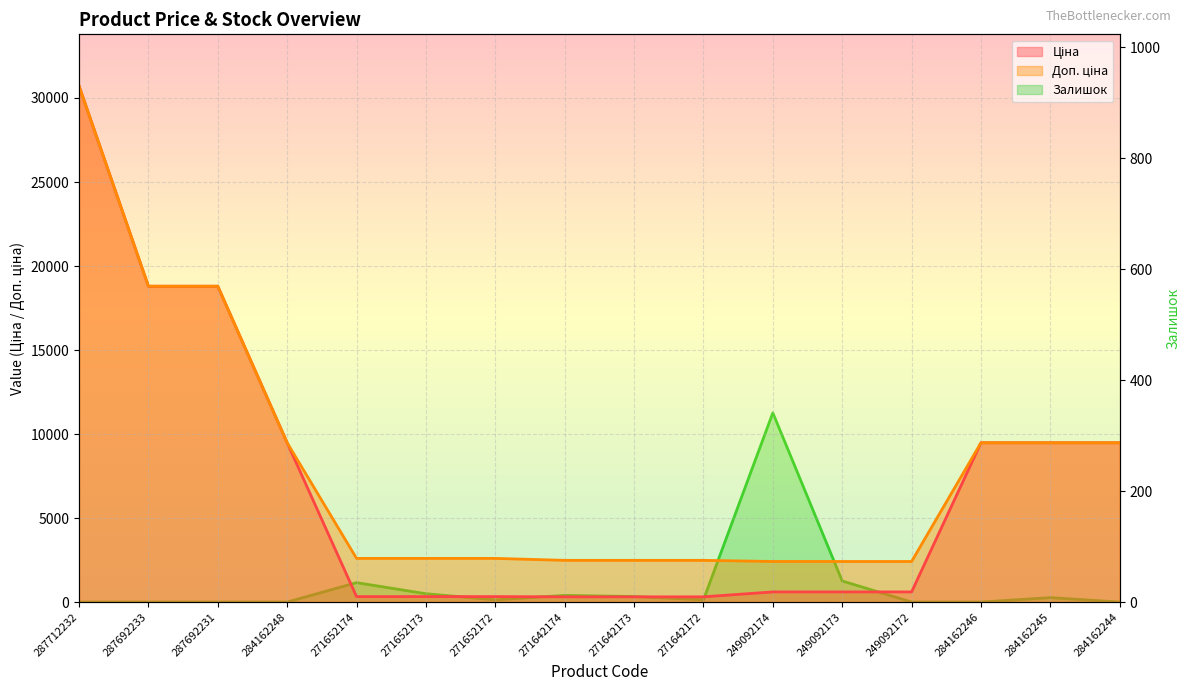

List the series in order of their peak value, highest first.

Ціна, Доп. ціна, Залишок